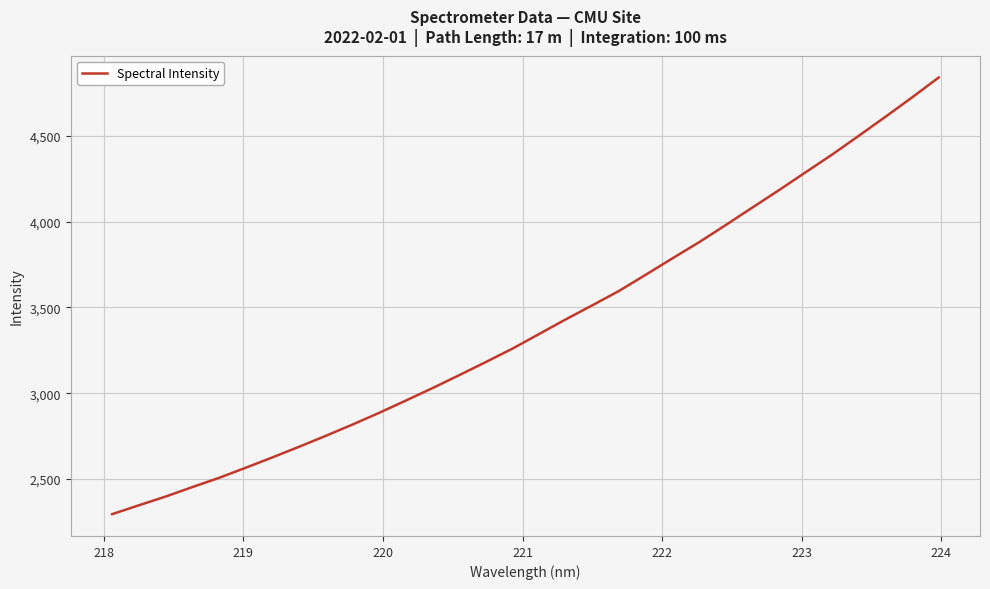

What is the smallest value displayed?

2295.0